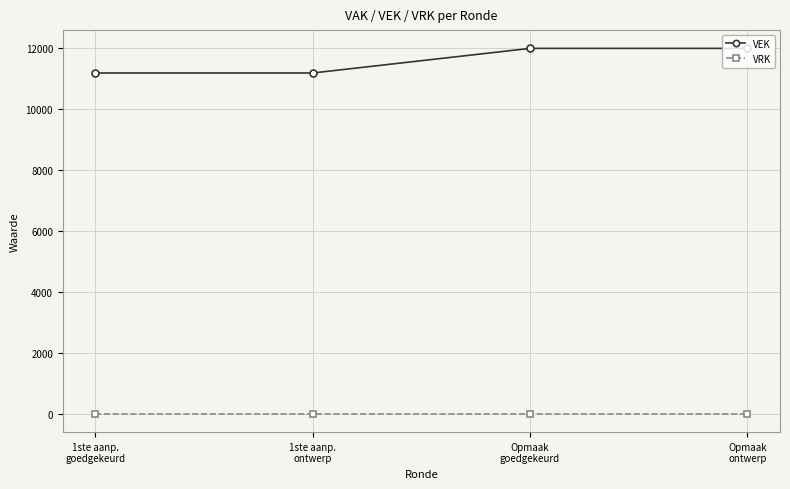

What is the approximate value of VEK at Opmaak
ontwerp, to the nearest 10?

12000